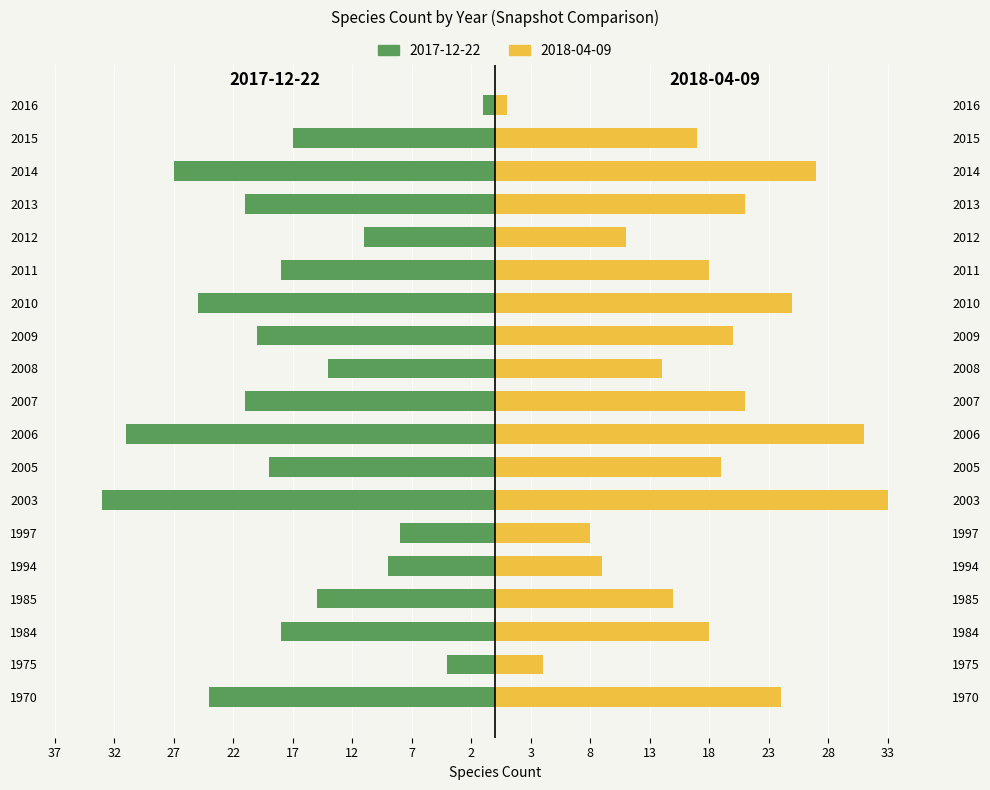

List the labels in order of 2017-12-22 value, smallest first.

2003, 2006, 2014, 2010, 1970, 2007, 2013, 2009, 2005, 1984, 2011, 2015, 1985, 2008, 2012, 1994, 1997, 1975, 2016